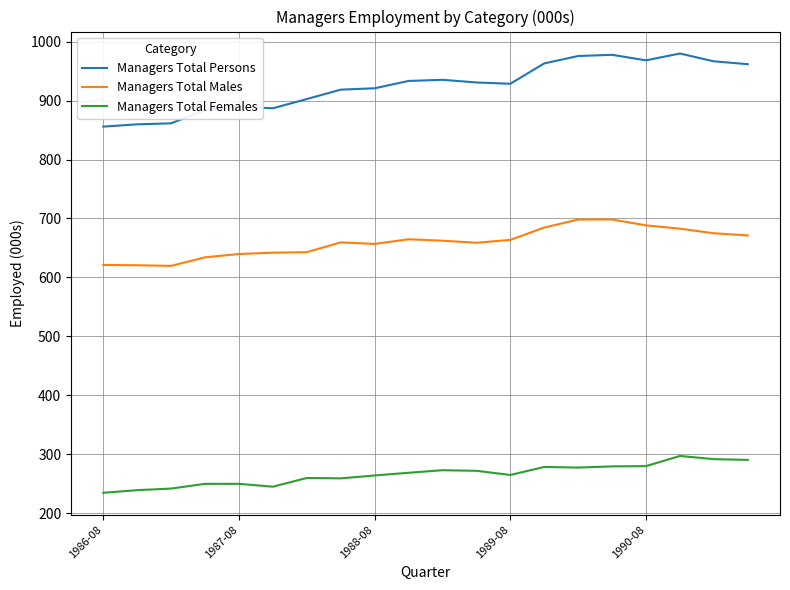

Which series has the largest total across all categories?

Managers Total Persons